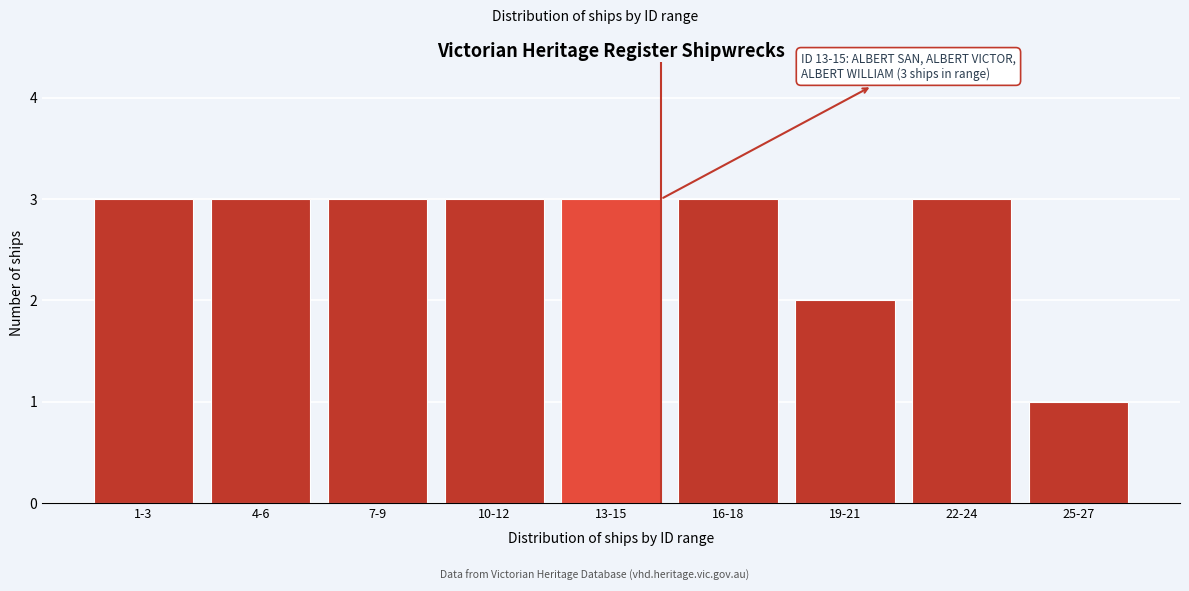

Reading left to right, transcribe all the data shown in this chart.

1-3=3	4-6=3	7-9=3	10-12=3	13-15=3	16-18=3	19-21=2	22-24=3	25-27=1